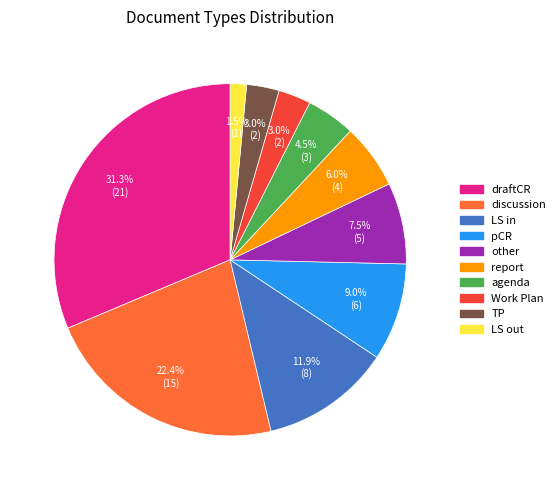

To the nearest percent, what portion does discussion represent?

22%